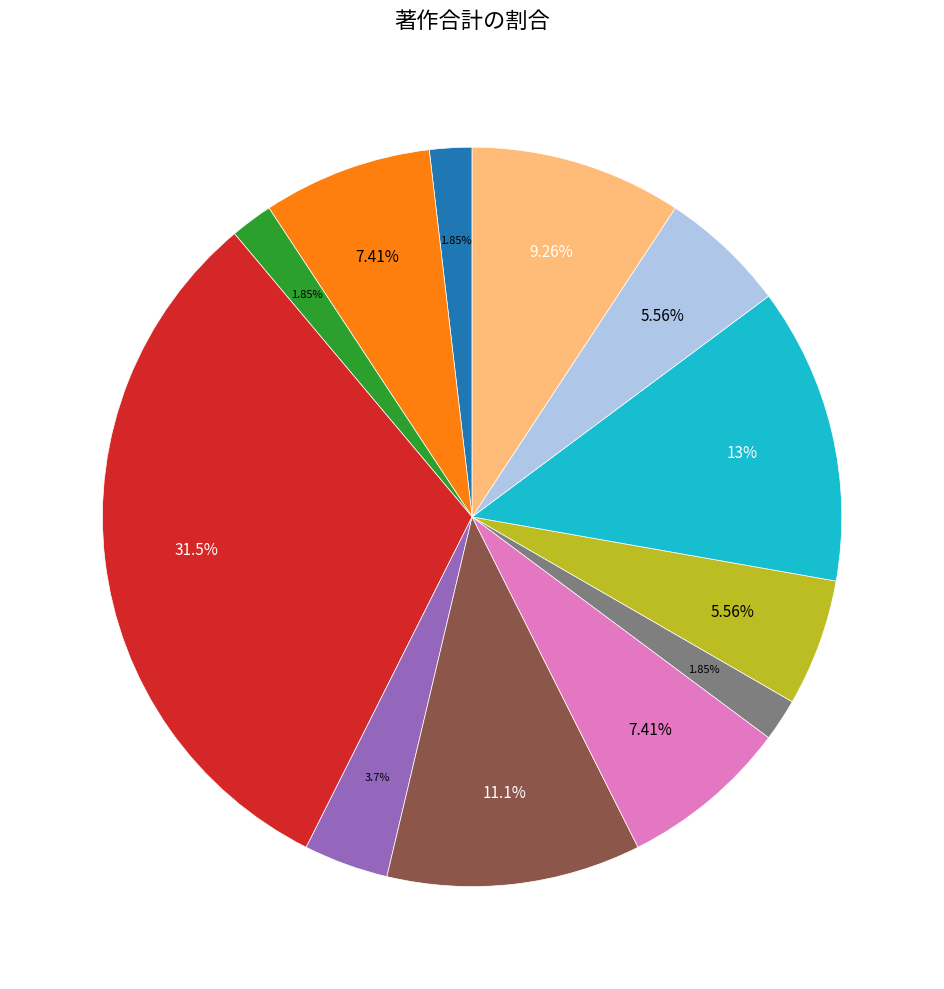

Is there a majority slice in this chart?

No